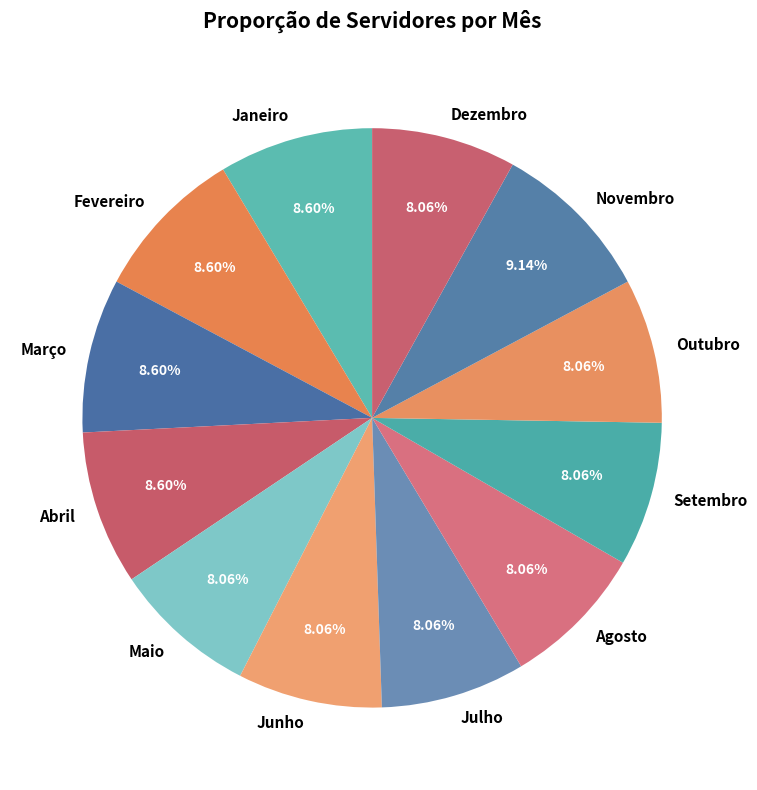

To the nearest percent, what percentage of the pie is Julho?

8%